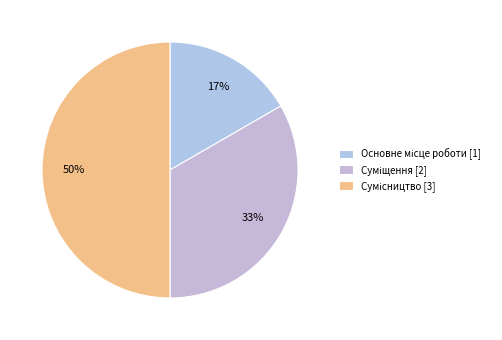

Count the number of slices in the pie.

3